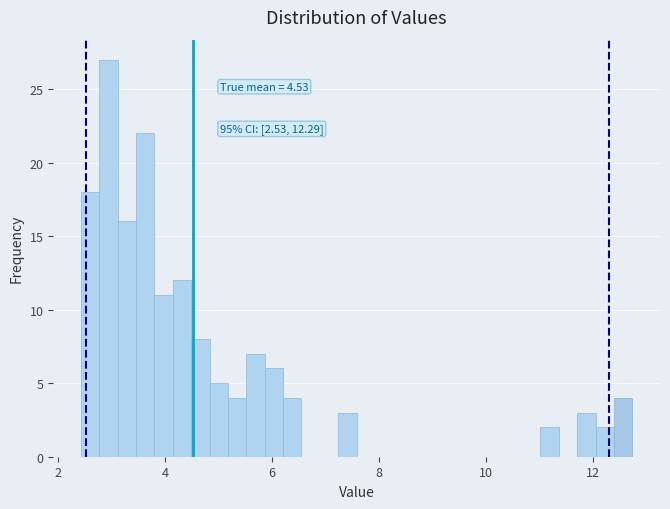

Read against the x-axis, roughly where is the centre of the tallest bar?

3.0